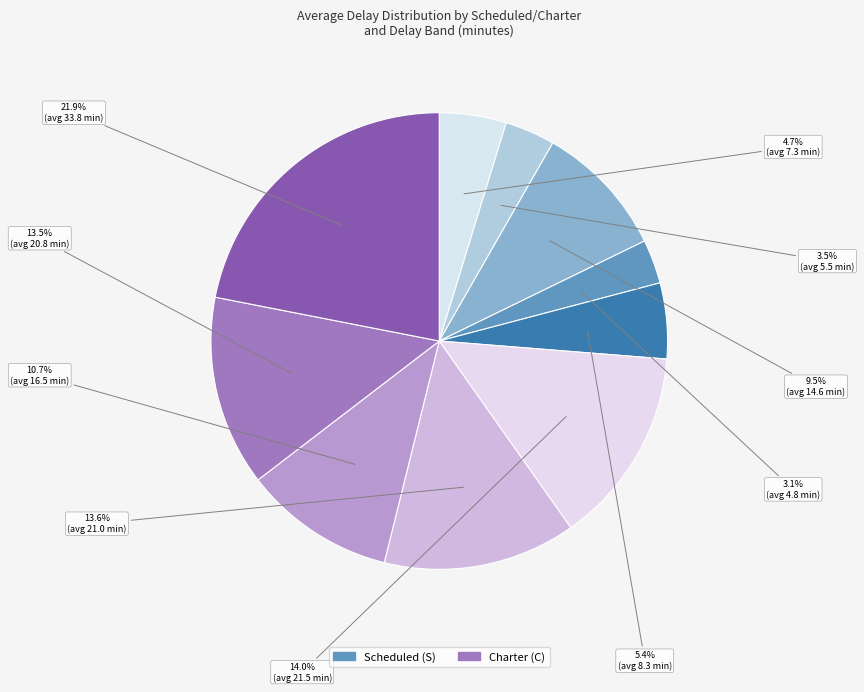

Which slice is the largest?

Charter (C) - 181 to 360 mins late